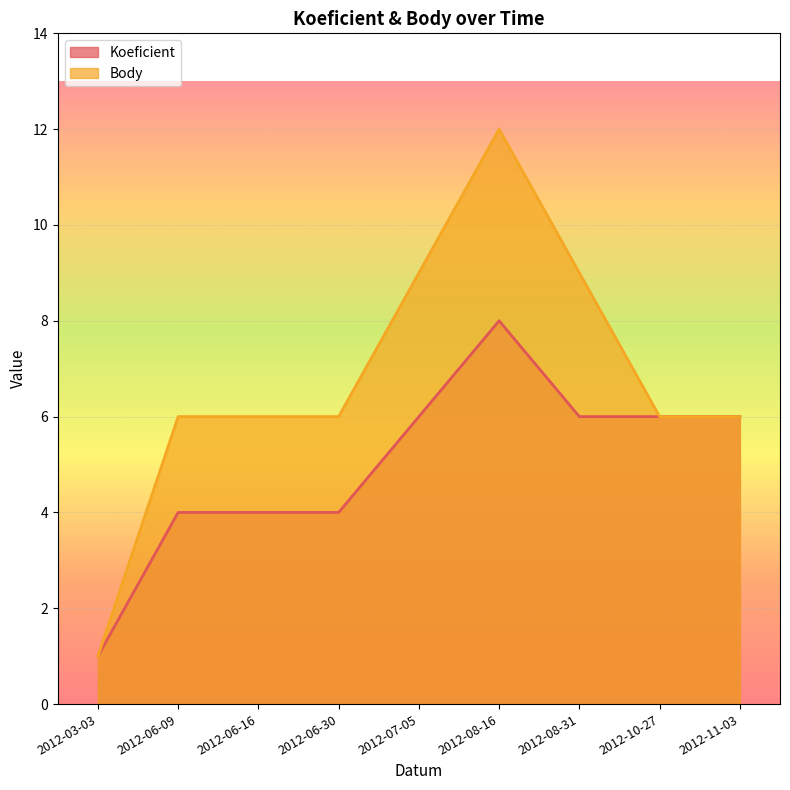

What is the value of the Body point at the 8th from the left?

6